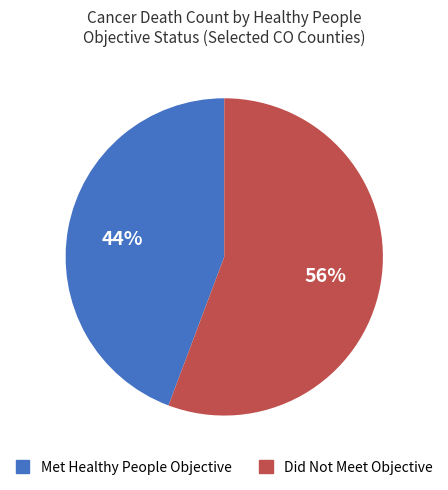

Is there a majority slice in this chart?

Yes